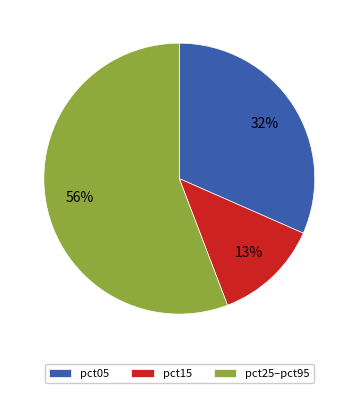

Is the sum of pct25–pct95 and pct15 greater than half?

Yes